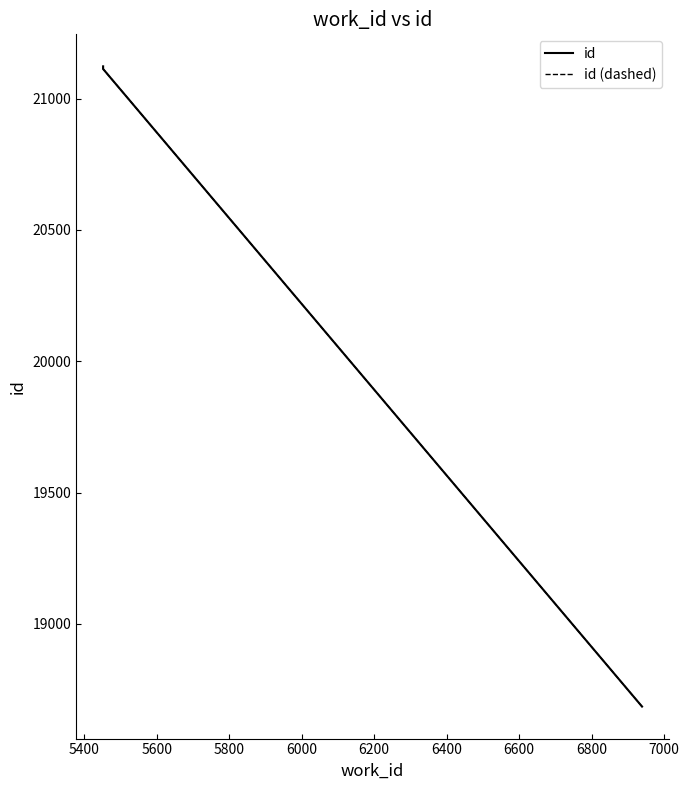

Between 5400 and 5600, which series saw the biggest shift?

id